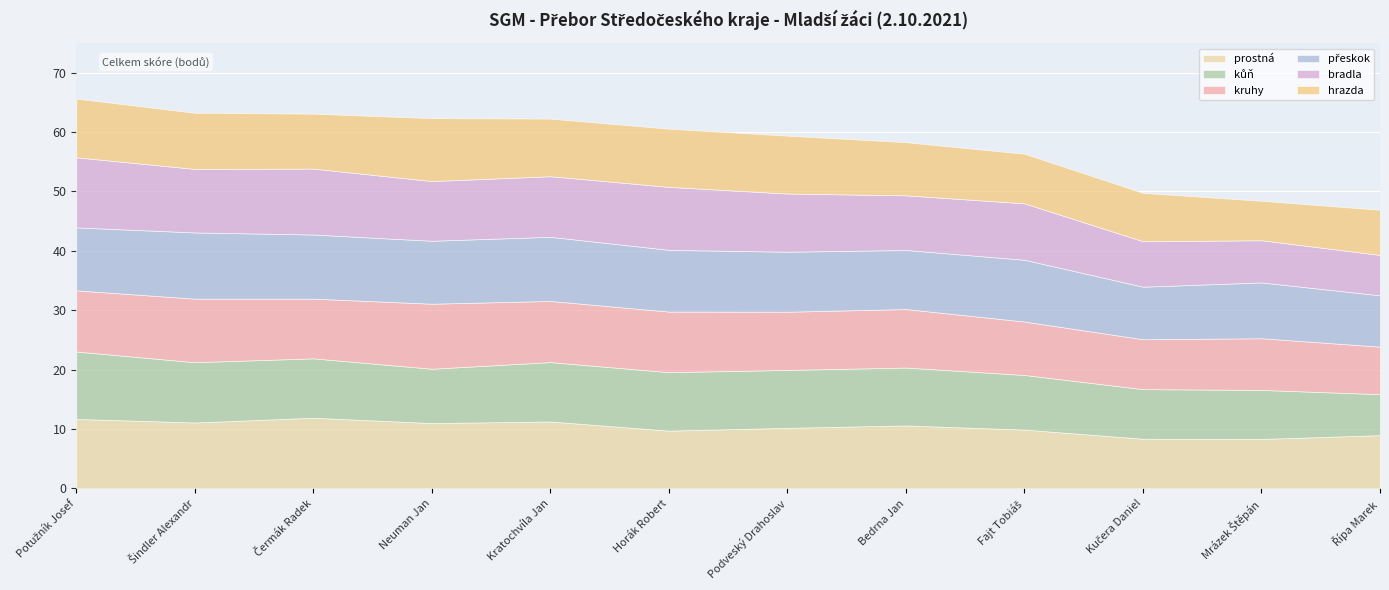

Where do přeskok and bradla first cross each other?

Potužník Josef and Šindler Alexandr